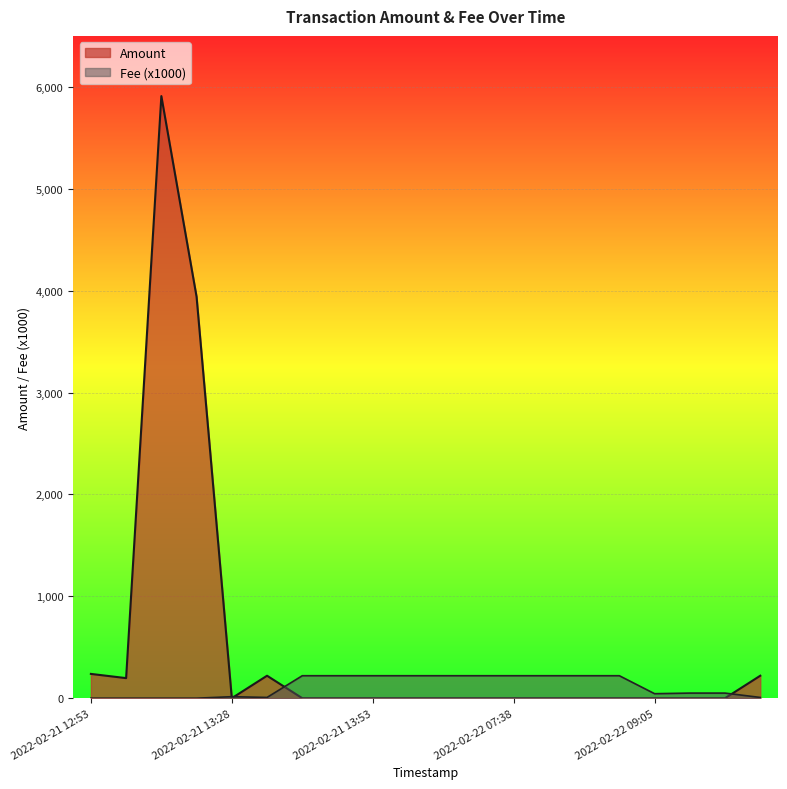

Which series has the largest total across all categories?

Amount